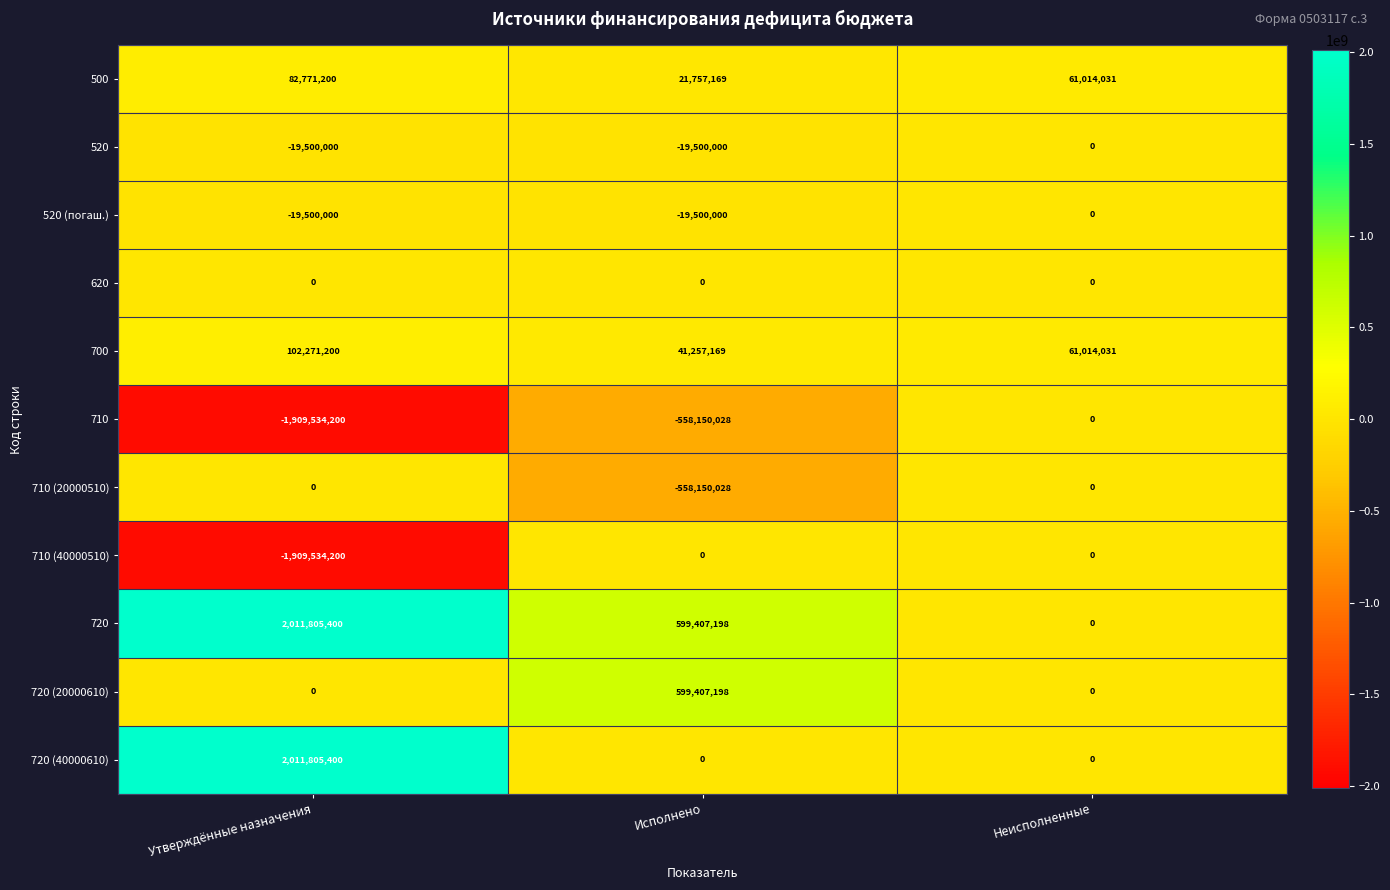

What is the difference between the highest and lowest values at Утверждённые назначения?

3921339600